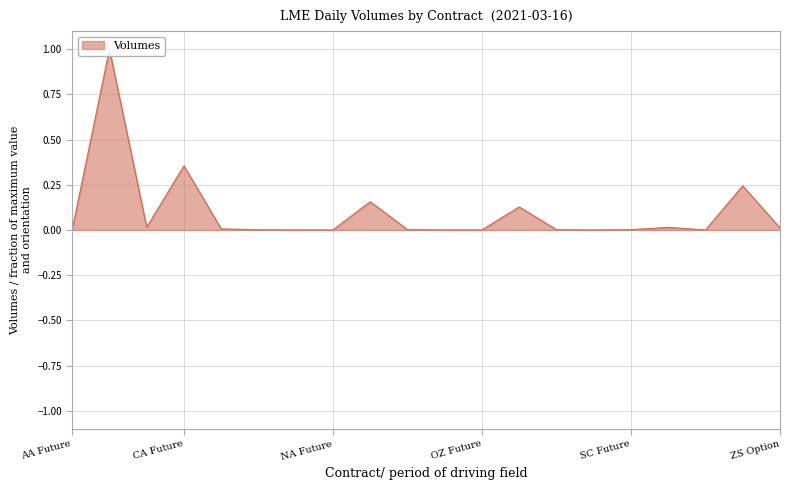

What is the label of the 2nd point from the left?

AH Future